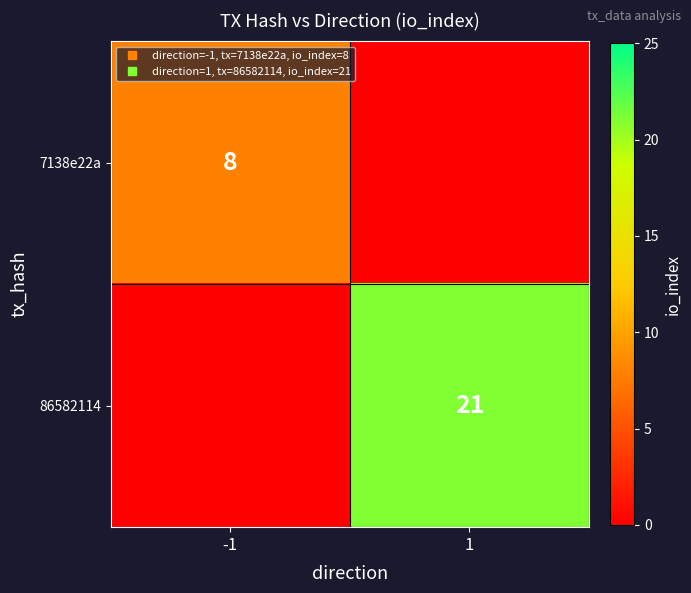

The 7138e22a series shows -4 at 1. True or false?

False